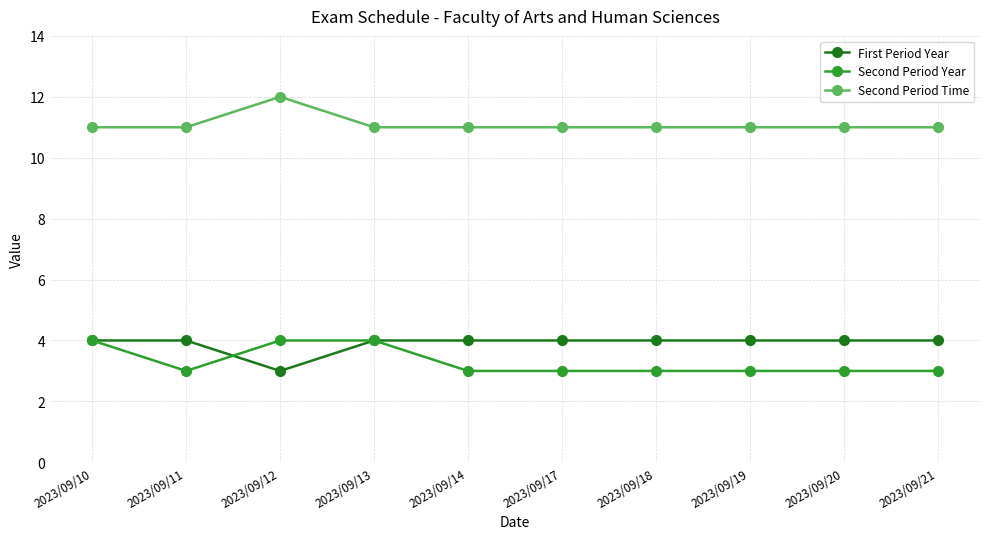

How many lines are shown in the chart?

3